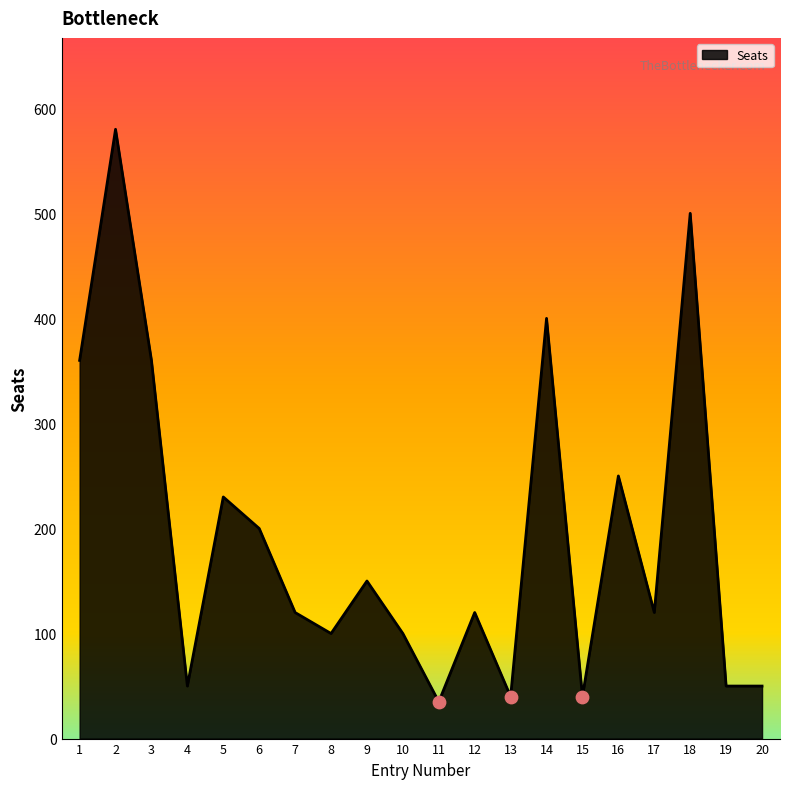

Approximately how many times larger is the value at 2 compared to 3?

1.6